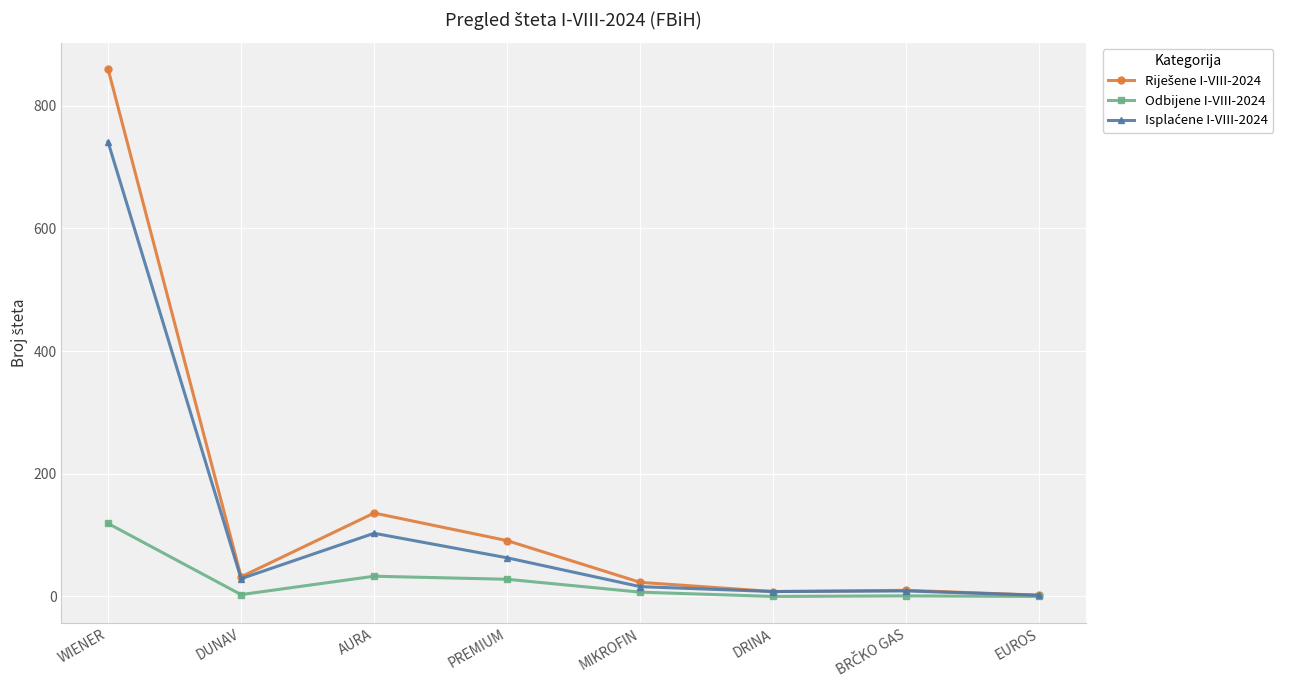

At which category is the sum across all series the highest?

WIENER